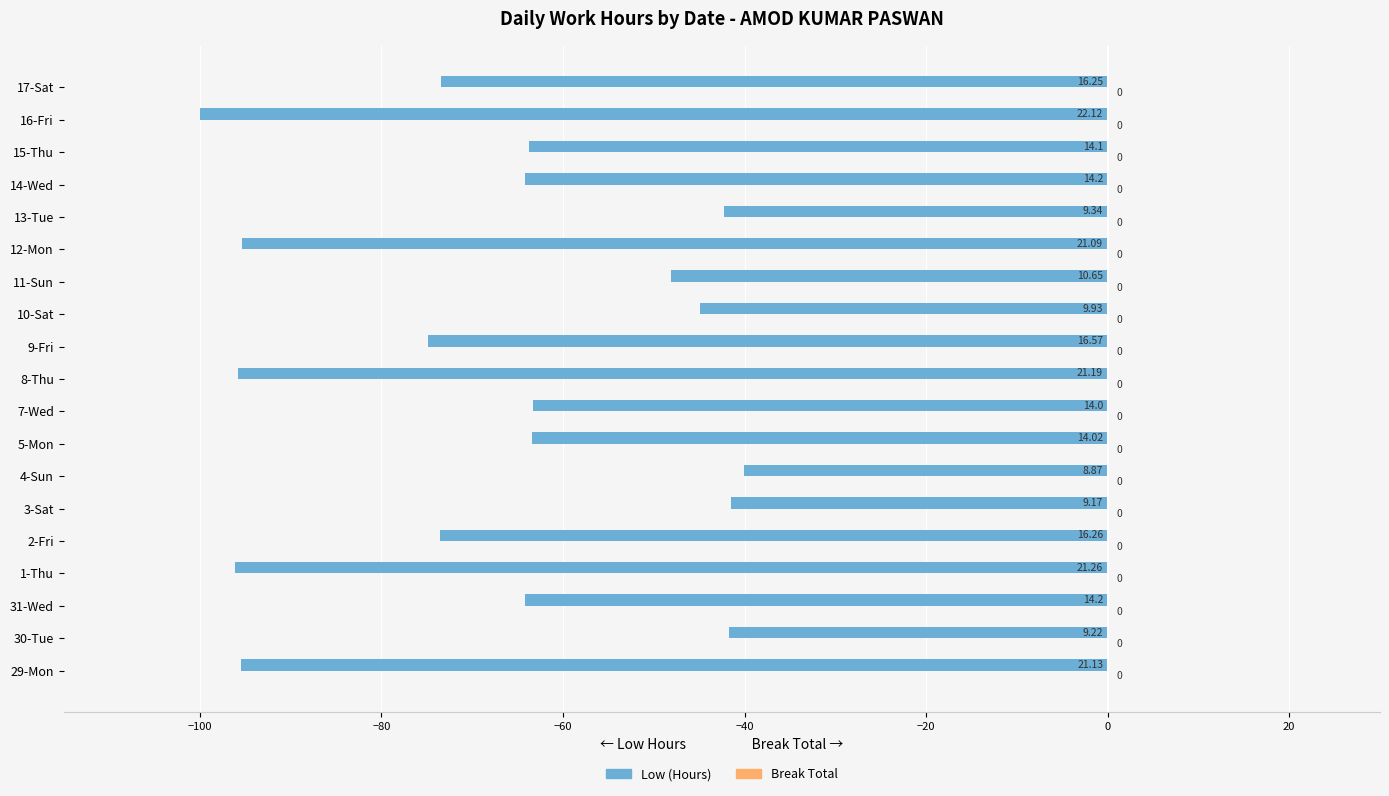

How many bars are there in total?

19